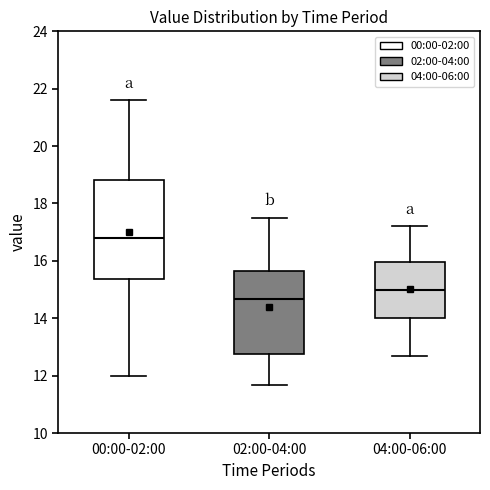

Reading left to right, read every box against the y-axis: the position of its median line, the range the box covers, and the ends of its whiskers. The values are not printed on the chart, so give them approximately, as read against the axis.

00:00-02:00: median 16.8, box 15.4 to 18.8, whiskers 12.0 to 21.6
02:00-04:00: median 14.6, box 12.8 to 15.6, whiskers 11.6 to 17.6
04:00-06:00: median 15.0, box 14.0 to 16.0, whiskers 12.8 to 17.2